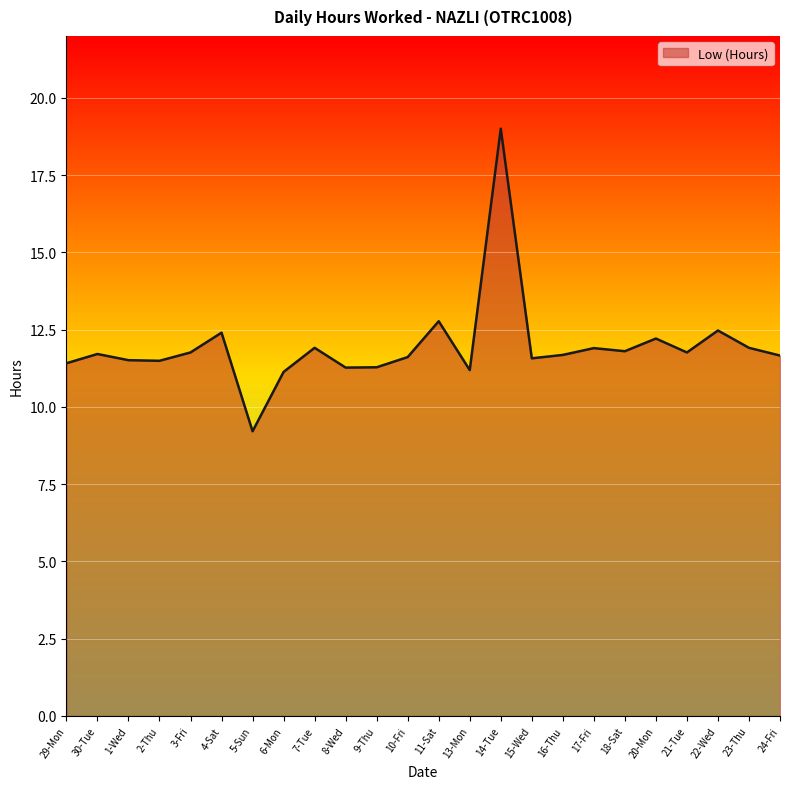

What position from the left is 29-Mon?

1